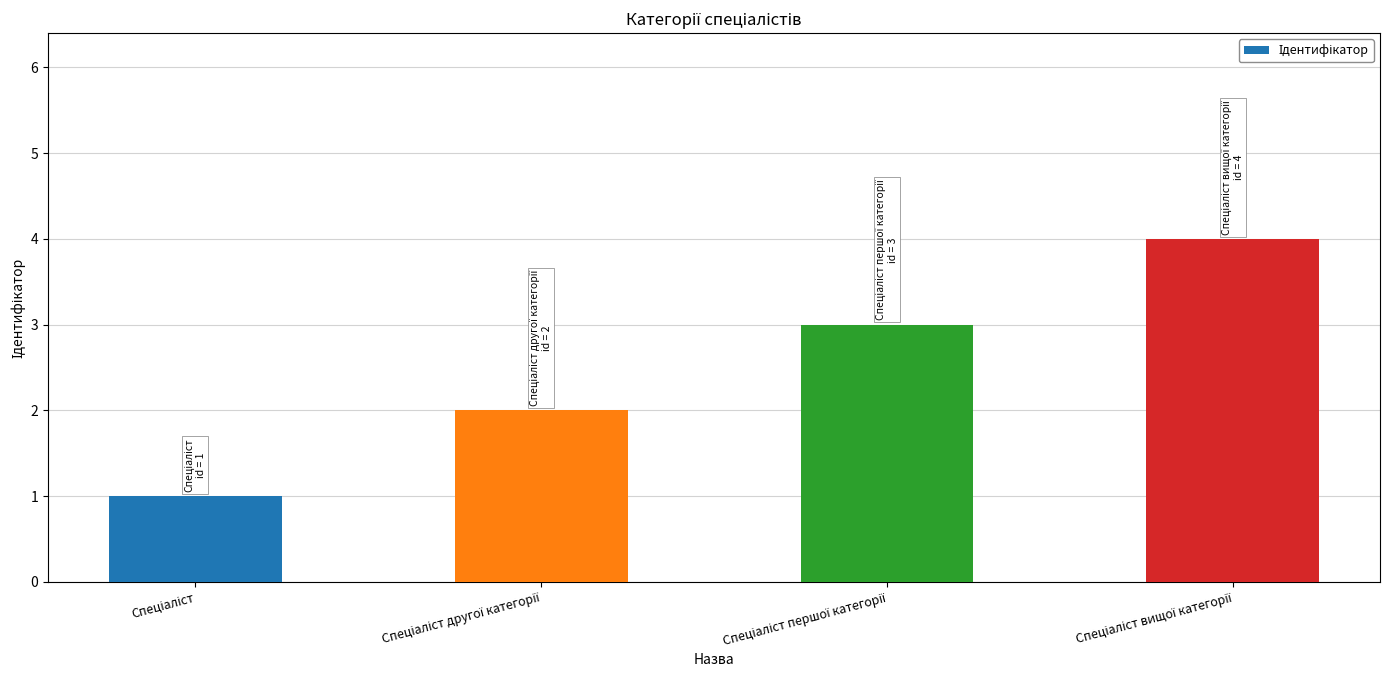

What is the difference between the maximum and minimum values?

3